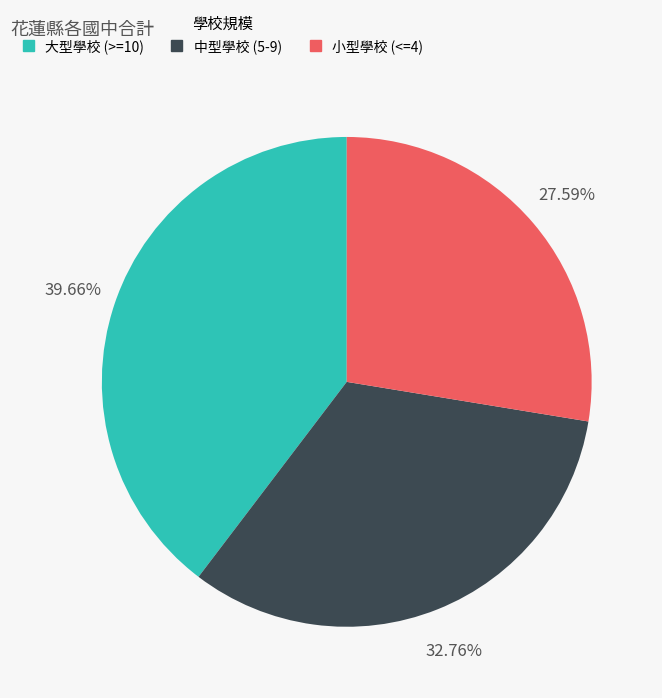

Does any single category account for the majority?

No